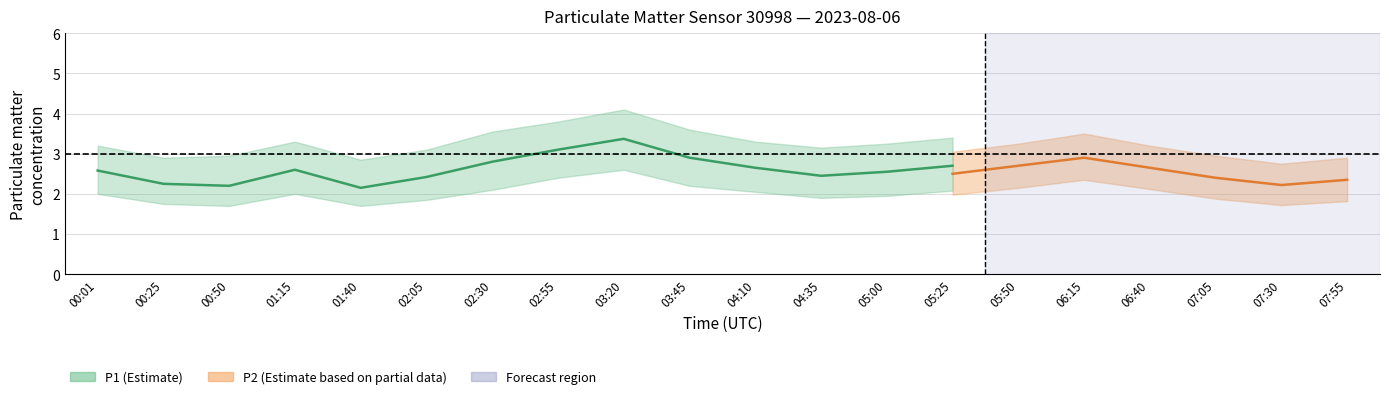

True or false: P1_lower and P1 intersect in this chart.

False